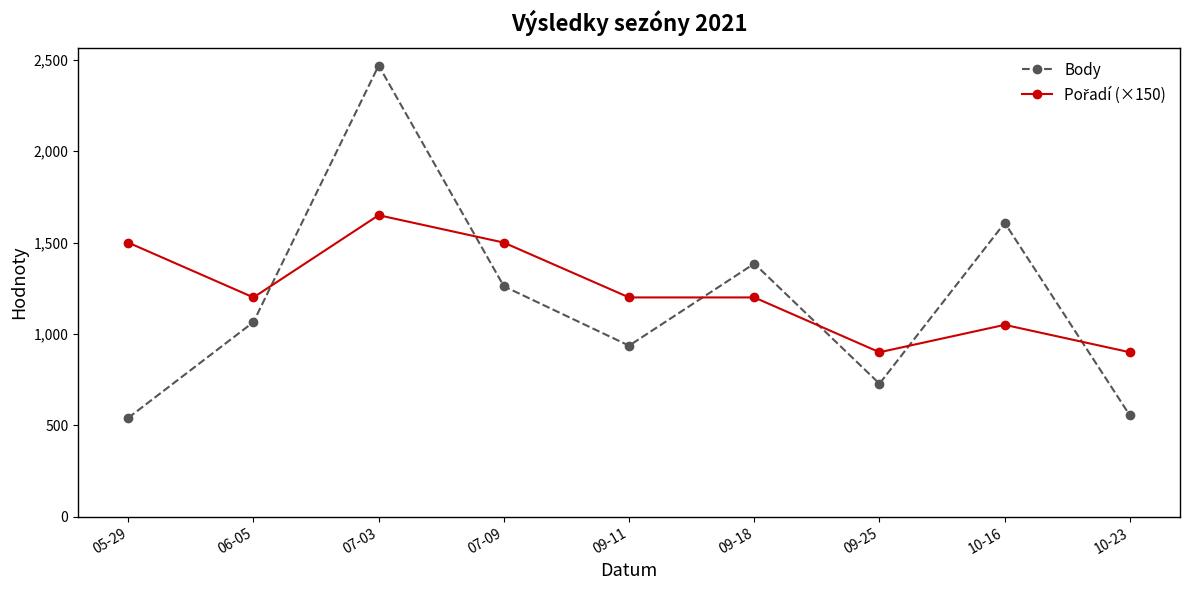

What is the label of the 5th point from the left?

09-11